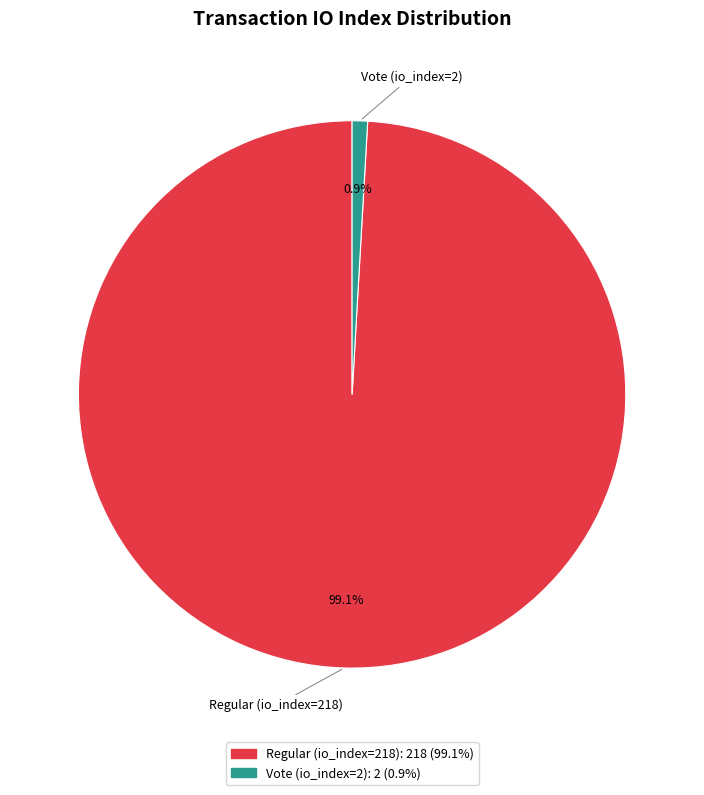

What percentage is the Vote (io_index=2) slice, to the nearest percent?

1%